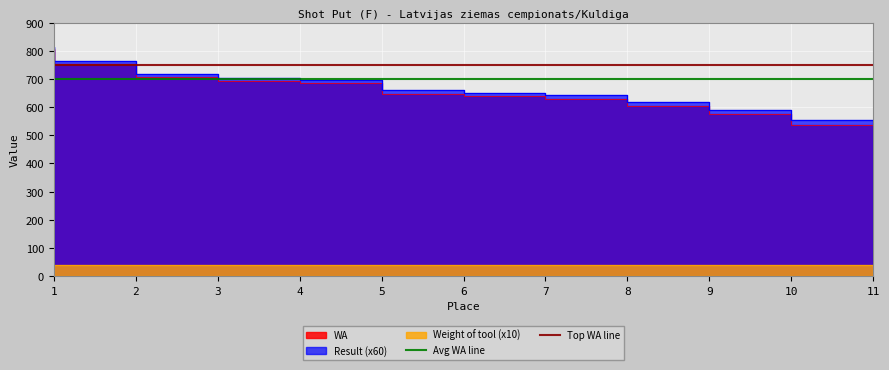

At which label is Avg WA line closest to 700?

1